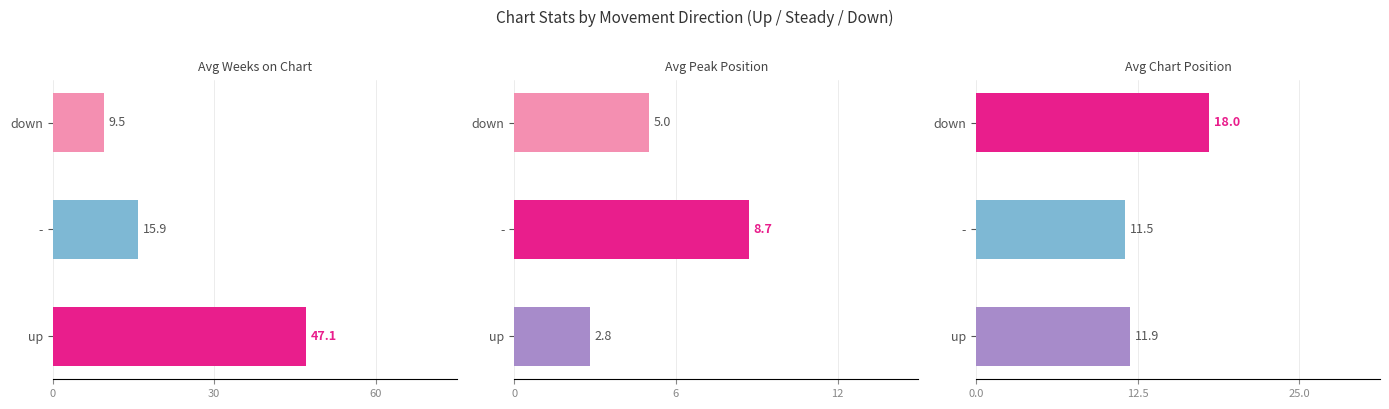

Is it true that Avg Weeks on Chart equals 8.3 at -?

False